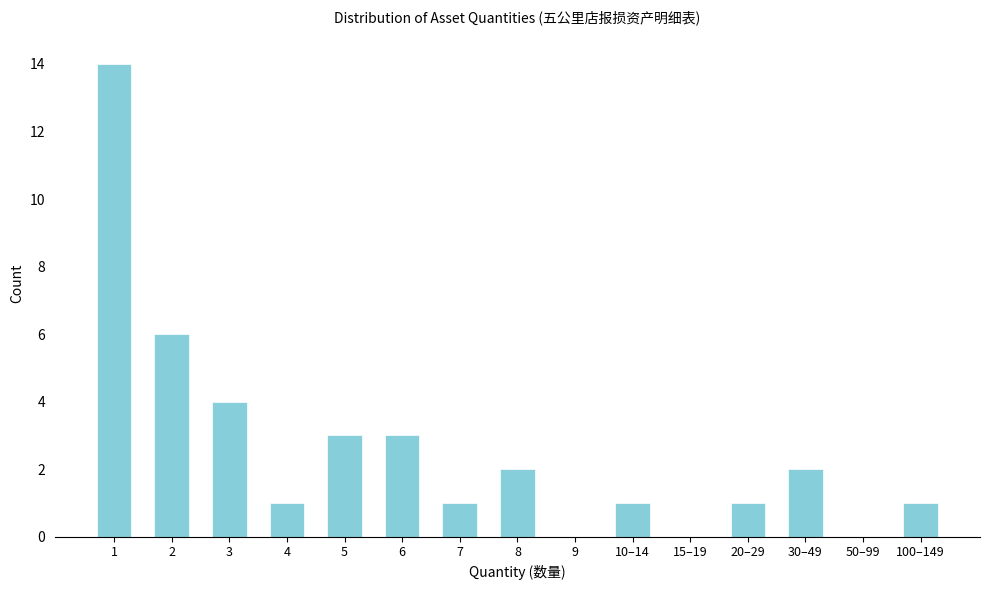

Reading left to right, extract all data points from this chart.

1=14	2=6	3=4	4=1	5=3	6=3	7=1	8=2	9=0	10–14=1	15–19=0	20–29=1	30–49=2	50–99=0	100–149=1